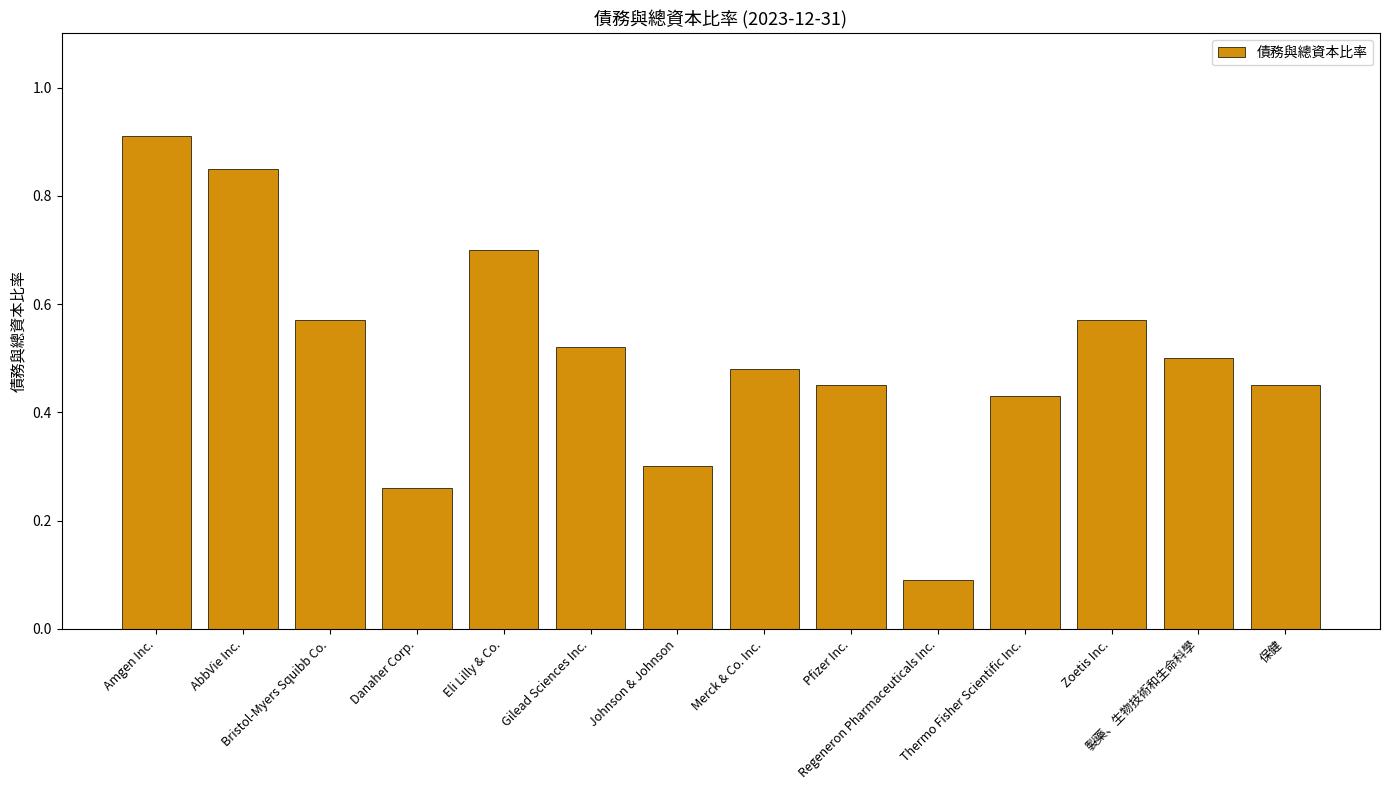

What is the change in value from Pfizer Inc. to Regeneron Pharmaceuticals Inc.?

-0.4